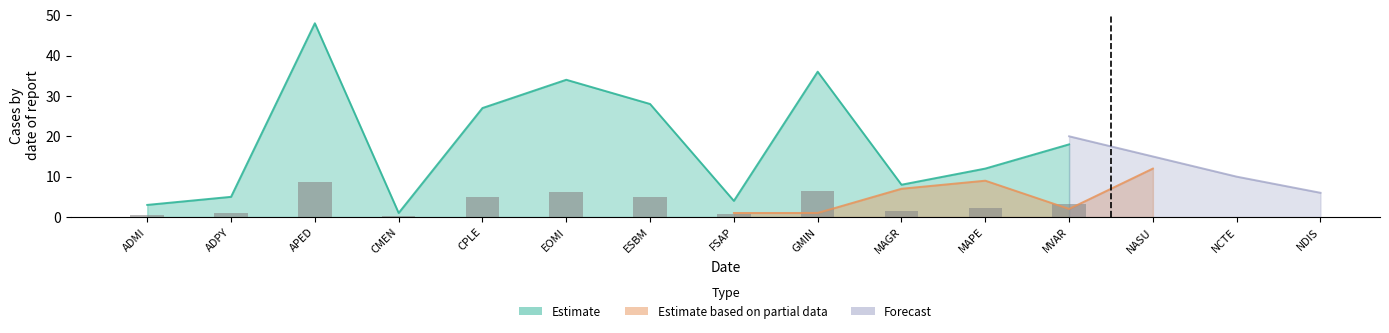

True or false: Estimate has a value of 2 at FSAP.

False